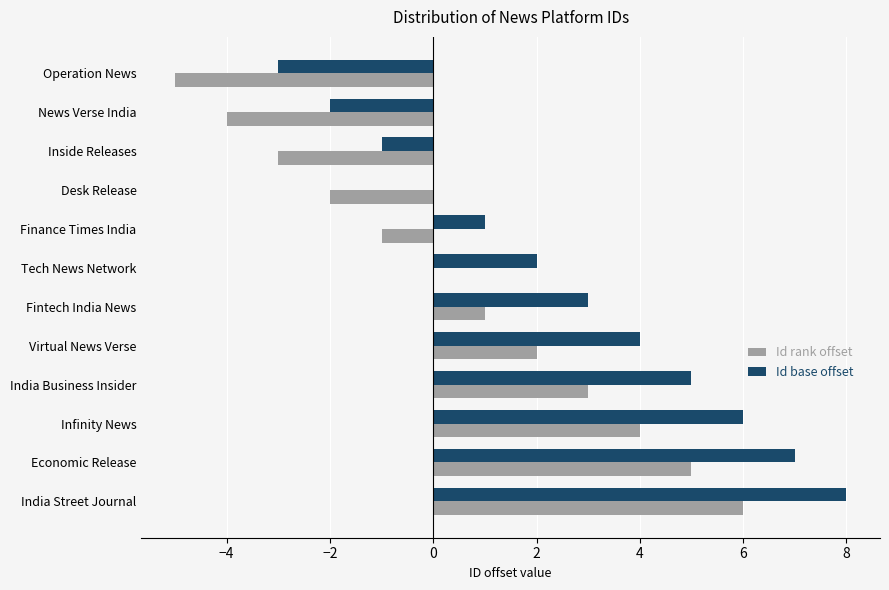

Which category has the highest value across all series?

India Street Journal